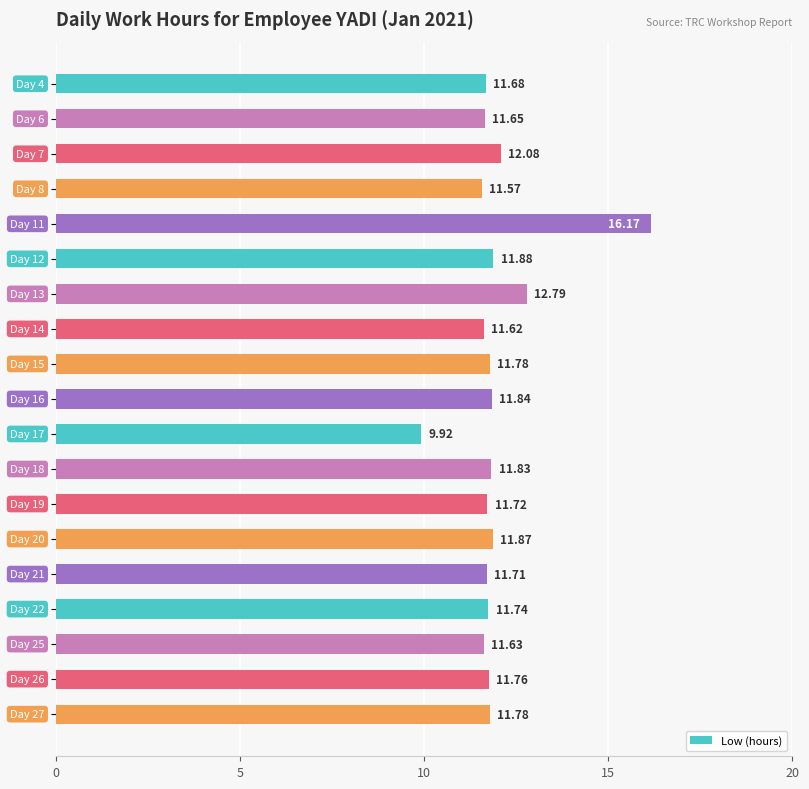

What is the average value?

11.9